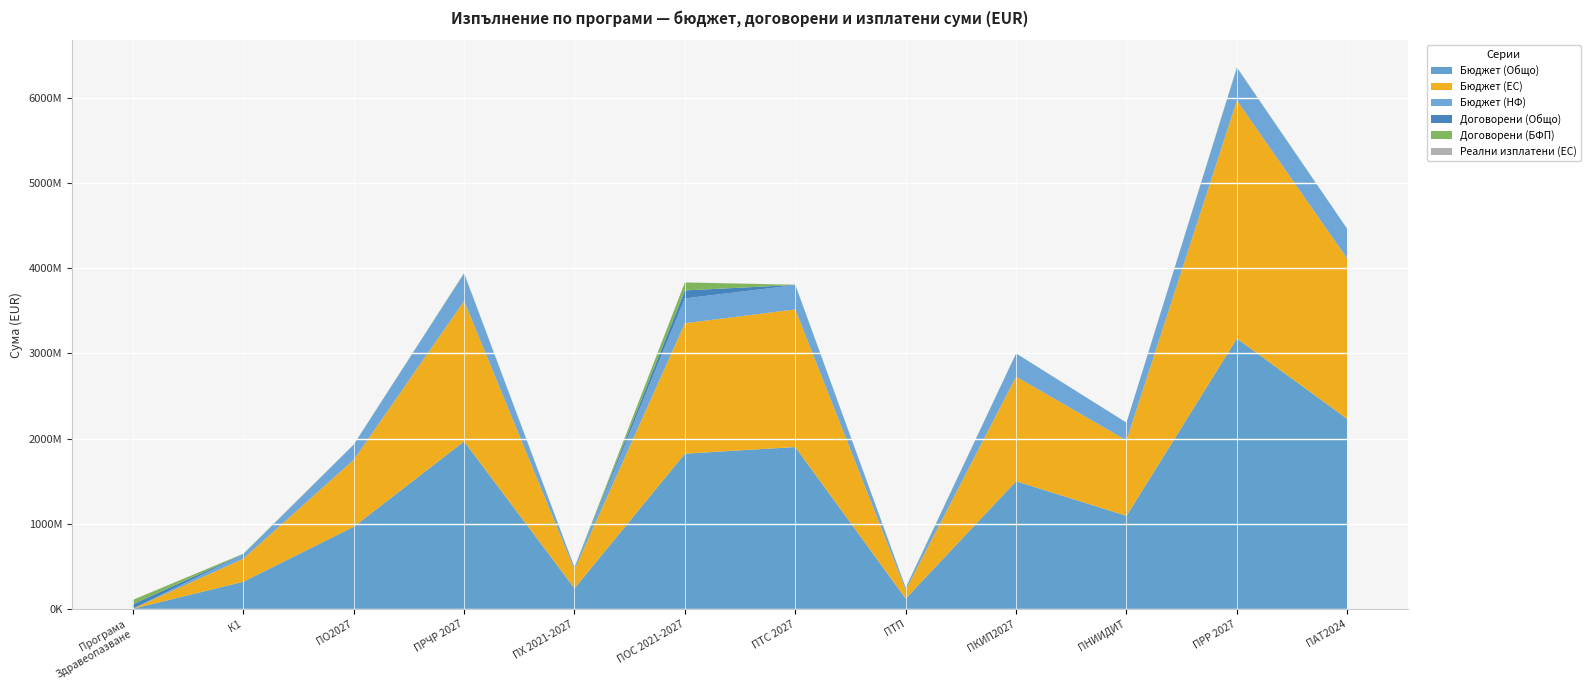

Reading left to right, what are all the values shown in this chart?

Бюджет (Общо): 2067568.5	319625584.6	964919788.0	1967481886.5	242075000.9	1823206271.0	1901163532.0	121480340.0	1499593382.0	1093446113.0	3175060538.0	2230654202.0
Бюджет (ЕС): 1044441.8	270331378.5	786795000.0	1648922418.2	217867500.0	1531590093.0	1615989000.0	100279500.0	1228150000.0	885510000.0	2794508480.0	1882046954.0
Бюджет (НФ): 1023126.8	49294206.0	178124788.0	318559468.3	24207500.9	291616178.0	285174532.0	21200840.0	271443382.0	207936113.0	380552058.0	348607248.0
Договорени (Общо): 51124094.4	4661779.9	0.0	4875168.1	2578956.2	93721591.3	2169281.1	4154181.4	1037922.5	490840.2	4763024.4	173529.4
Договорени (БФП): 50910898.4	4648527.2	0.0	4862385.8	2576911.1	93721540.2	1850363.3	4154181.4	731147.4	488283.8	4662811.2	172890.3
Реални изплатени (ЕС): 2241232.1	66390.0	0.0	0.0	0.0	277970.7	1671323.8	0.0	0.0	0.0	554493.1	0.0